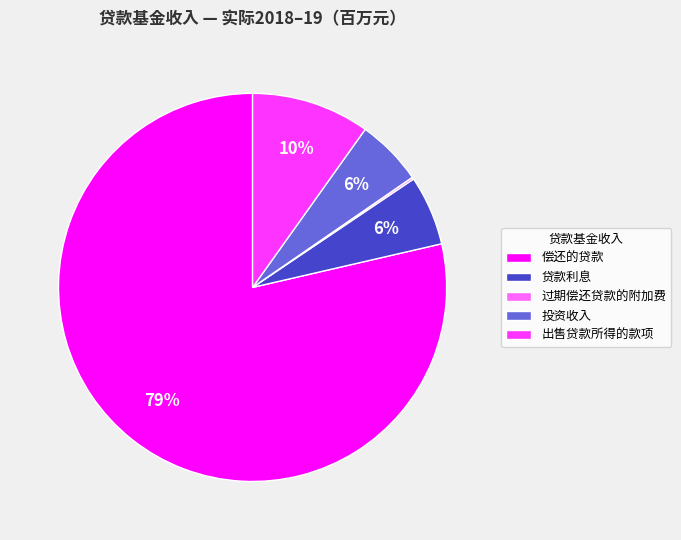

To the nearest percent, what is the average slice percentage?

20%